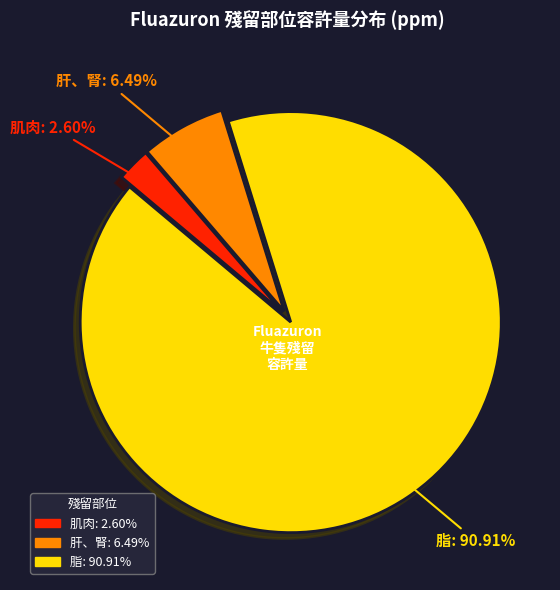

Is the sum of 肝、腎 and 脂 greater than half?

Yes